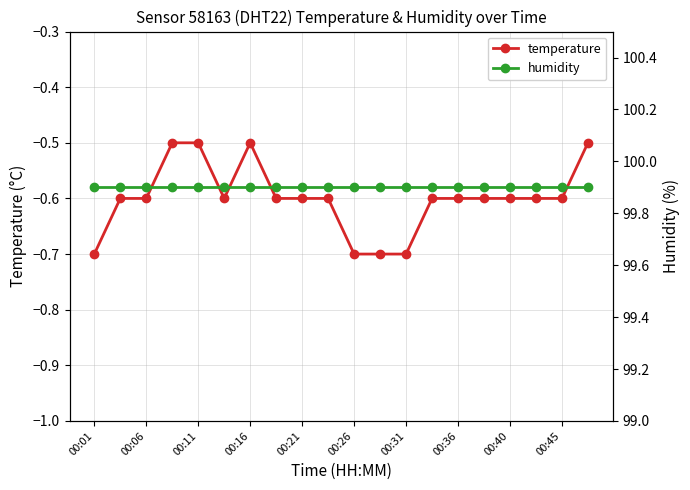

What is the sum of all humidity values?

1998.0